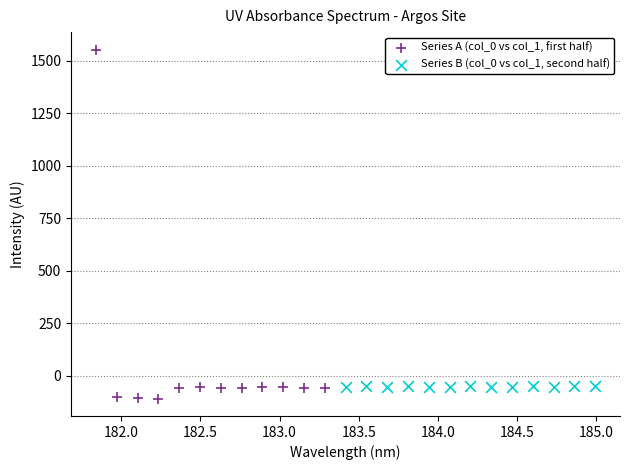

Which series has the widest spread of Y values?

Series A (col_0 vs col_1, first half)